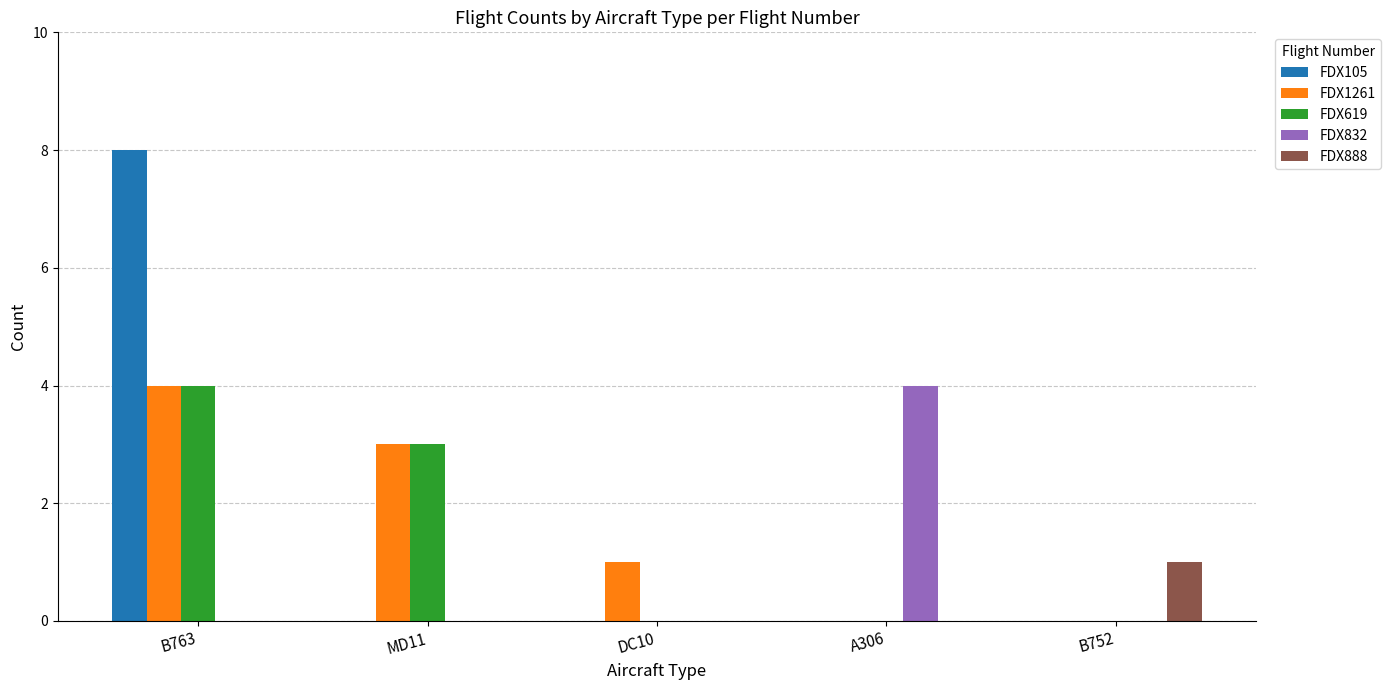

What is the sum of the FDX888 values at B752 and A306?

1